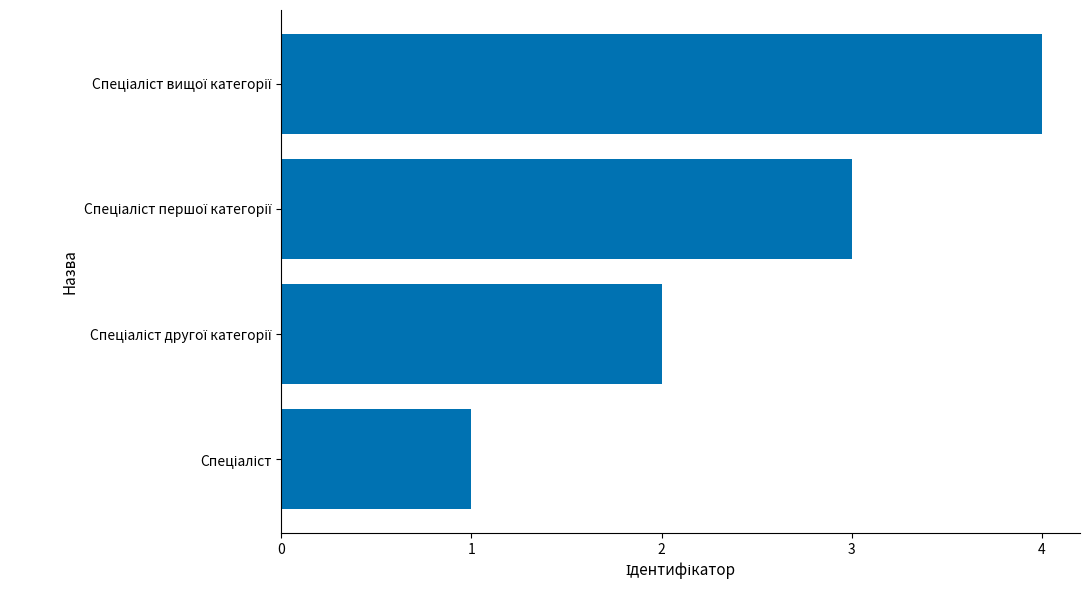

What is the maximum value shown in the chart?

4